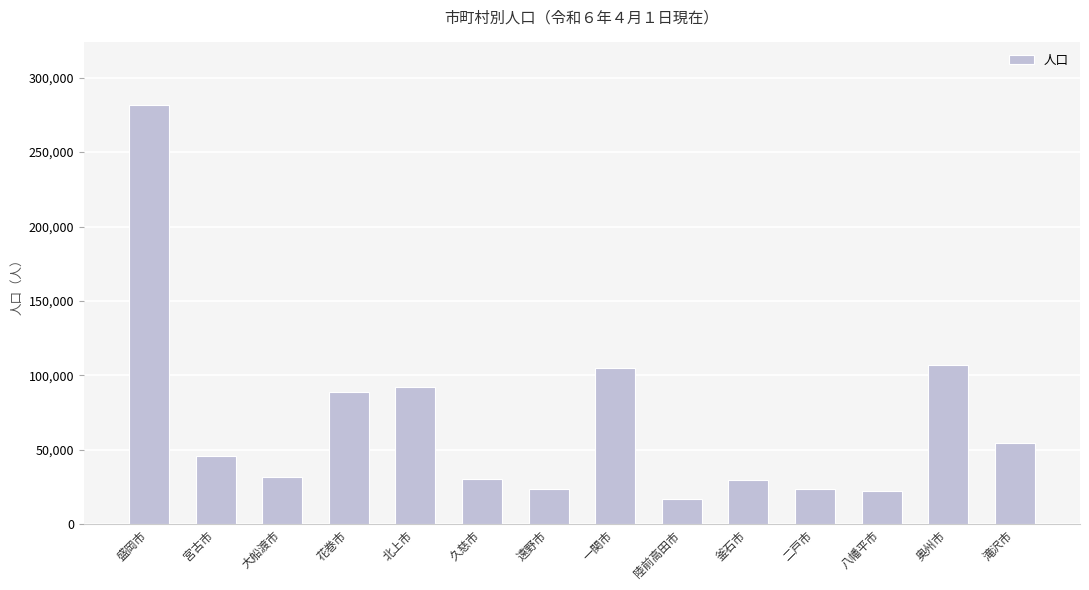

What is the minimum value shown in the chart?

17037